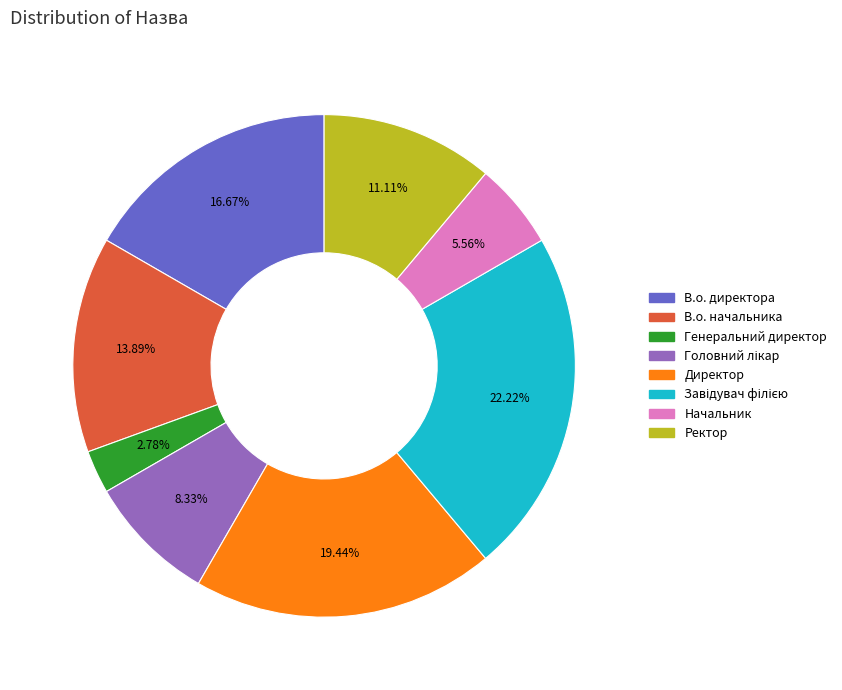

Which category has the smallest portion of the pie?

Генеральний директор